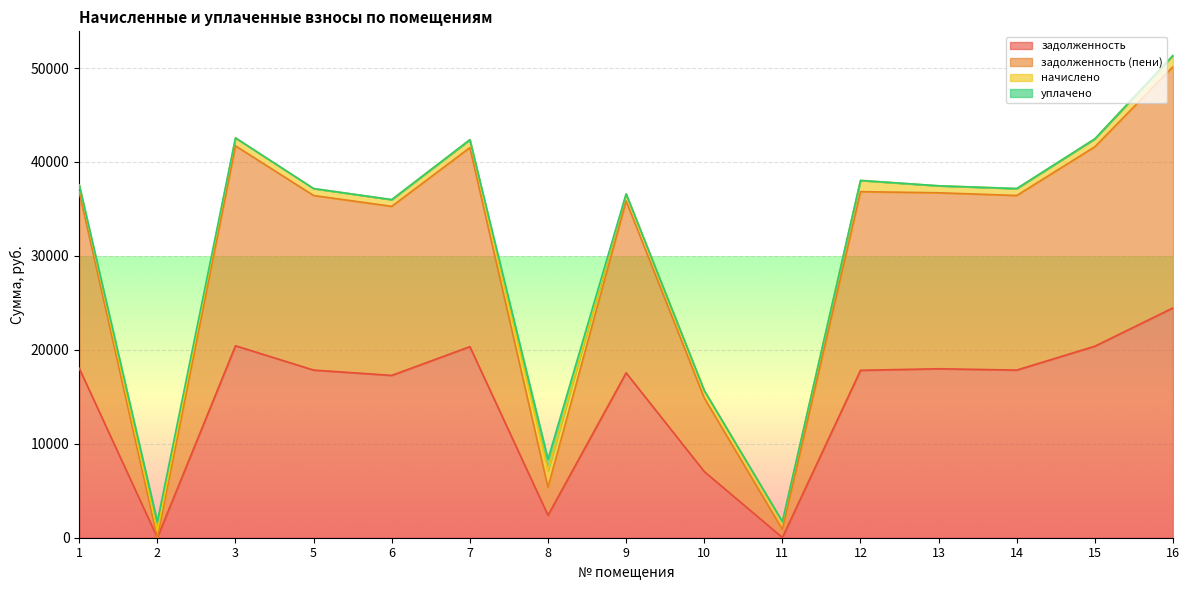

How many interior local peaks does the задолженность (пени) series have?

4